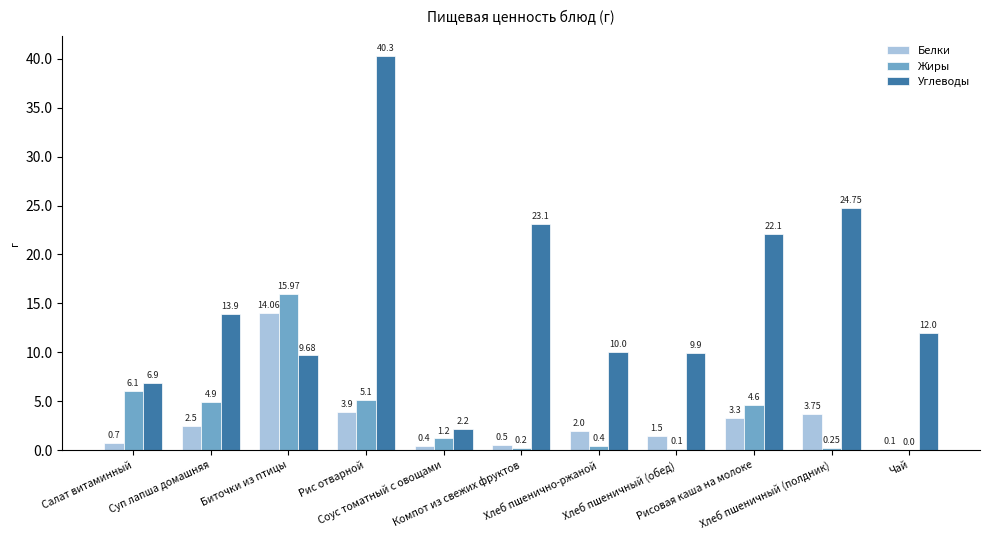

What is the sum of all Жиры values?

38.8